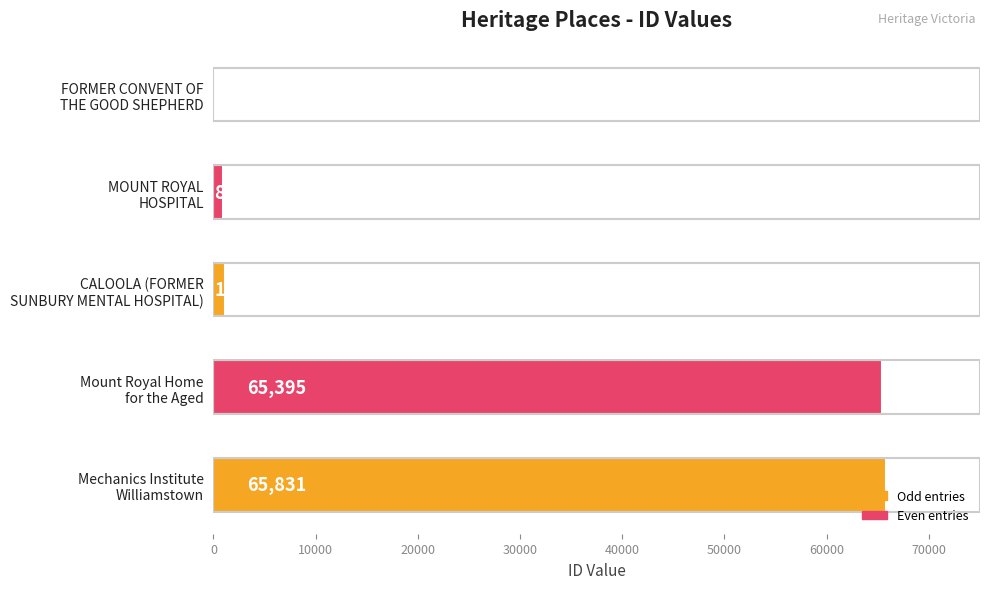

What is the sum of all values?

133257